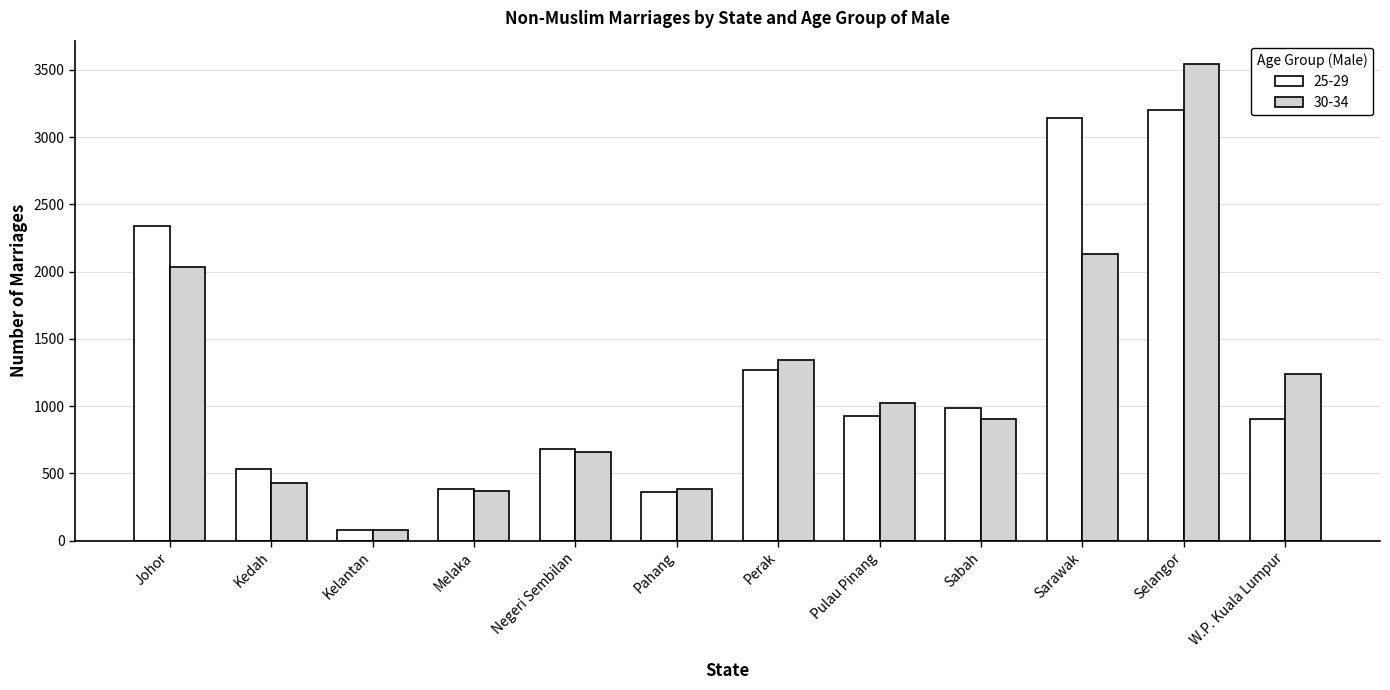

What is the sum of the 25-29 values at W.P. Kuala Lumpur and Negeri Sembilan?

1582